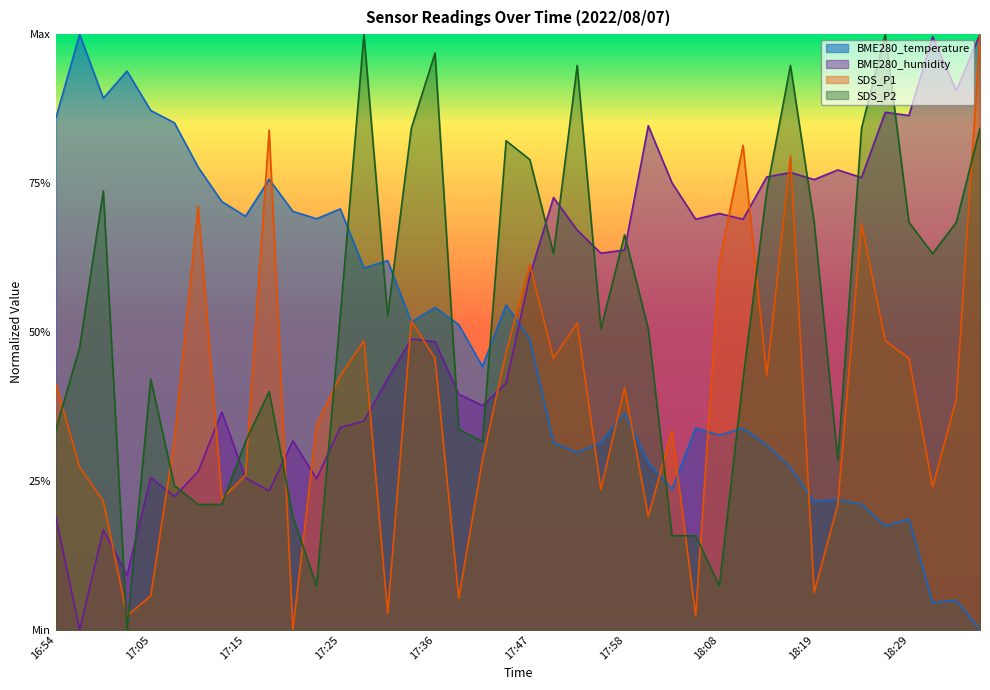

How many lines are shown in the chart?

4